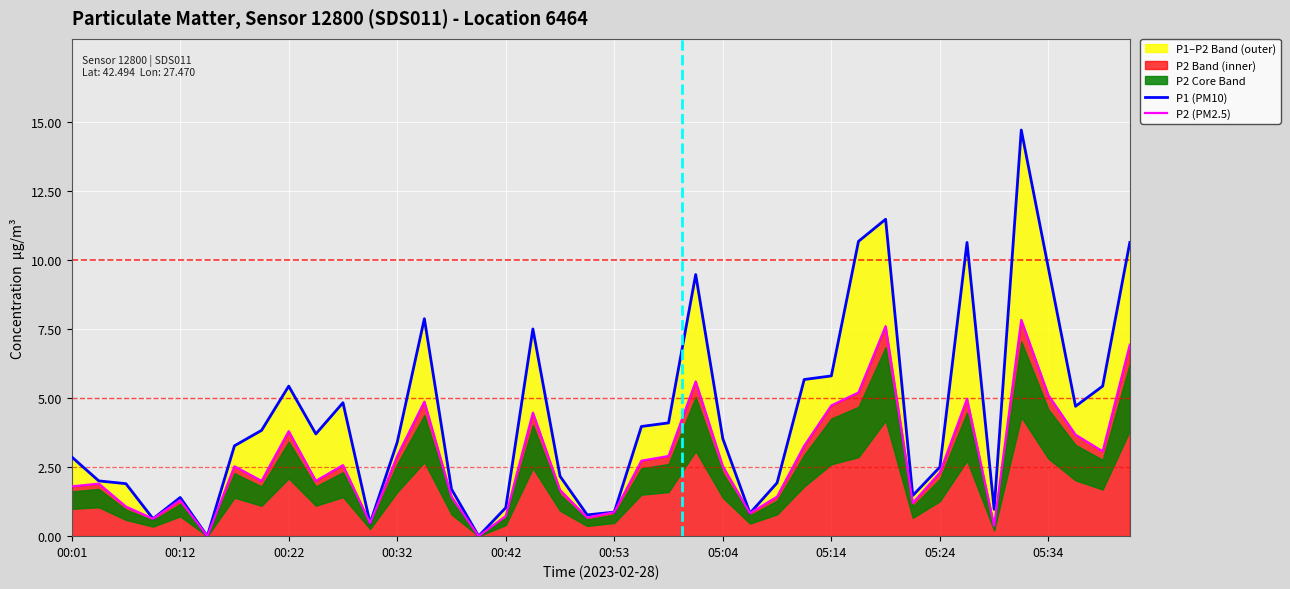

True or false: P2 (PM2.5) has a value of 2.8 at 00:01.

False